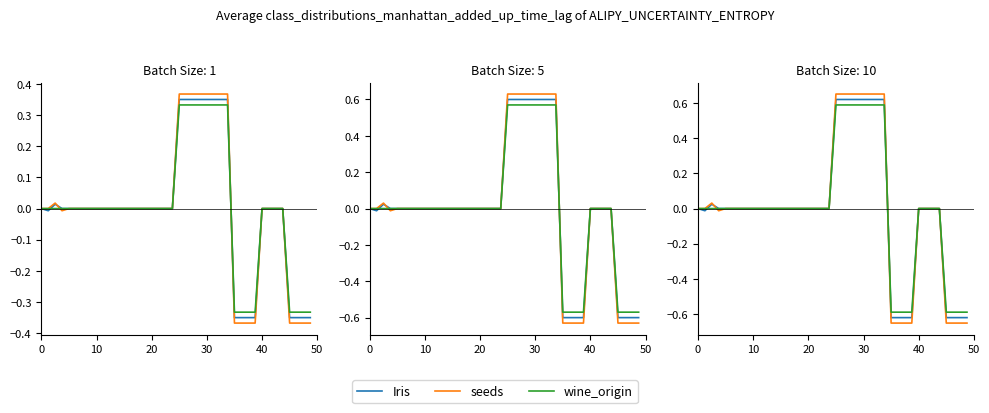

True or false: seeds has more than 0 interior local peaks.

True